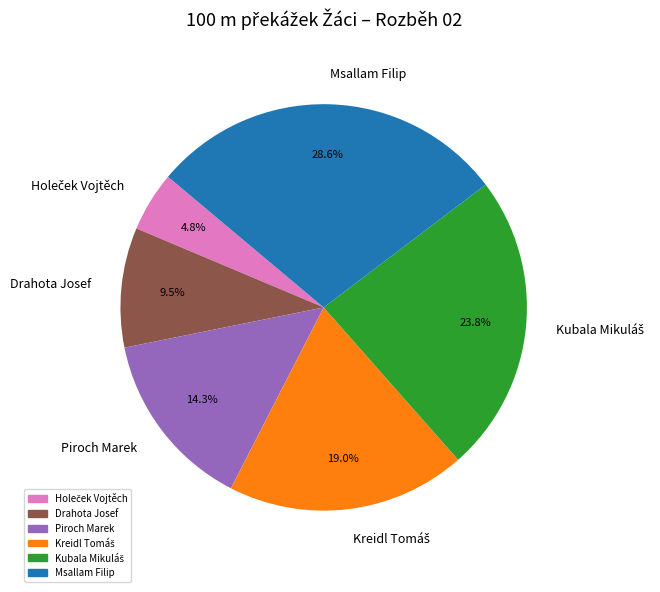

What is the largest slice in the pie chart?

Msallam Filip